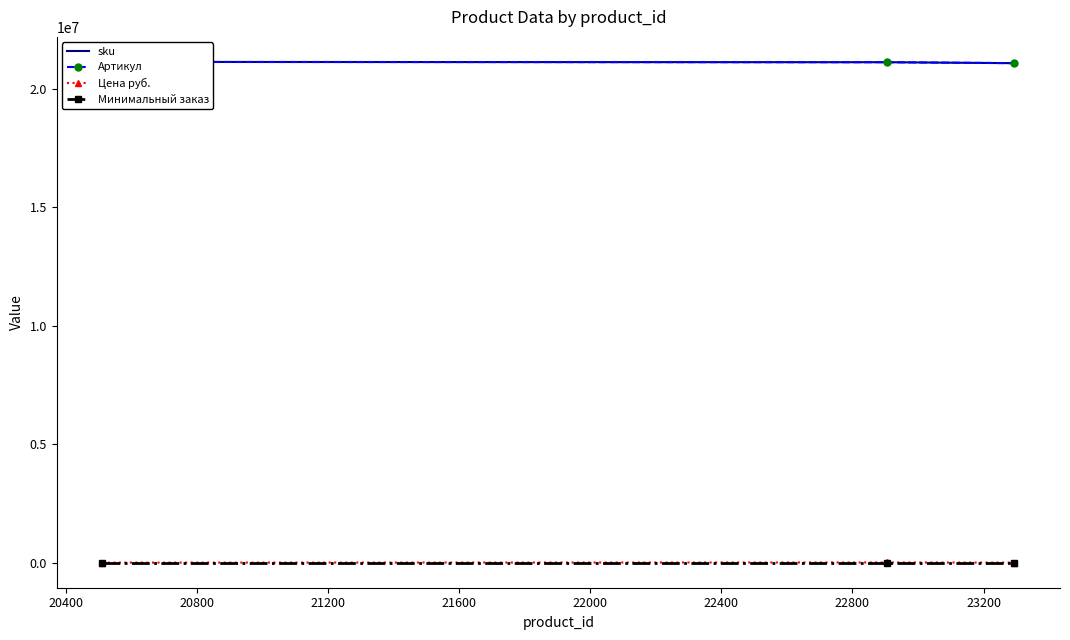

True or false: Минимальный заказ has a value of 0 at 20000.

False